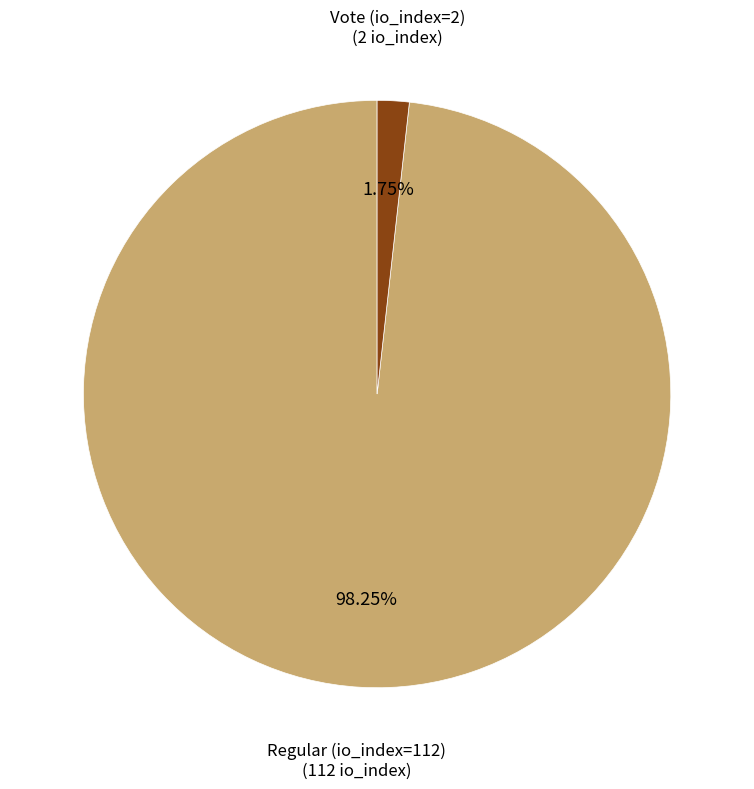

The Vote (io_index=2) slice represents 12% of the pie. True or false?

False